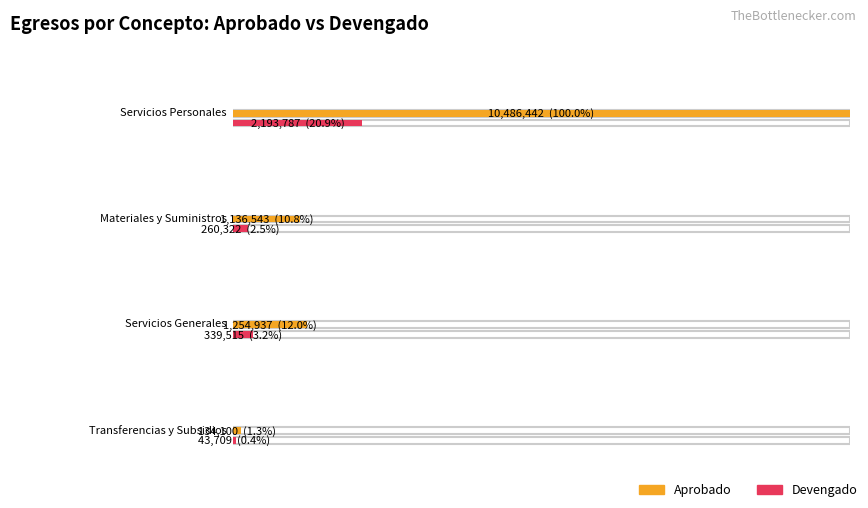

What position from the right is Servicios Generales?

2